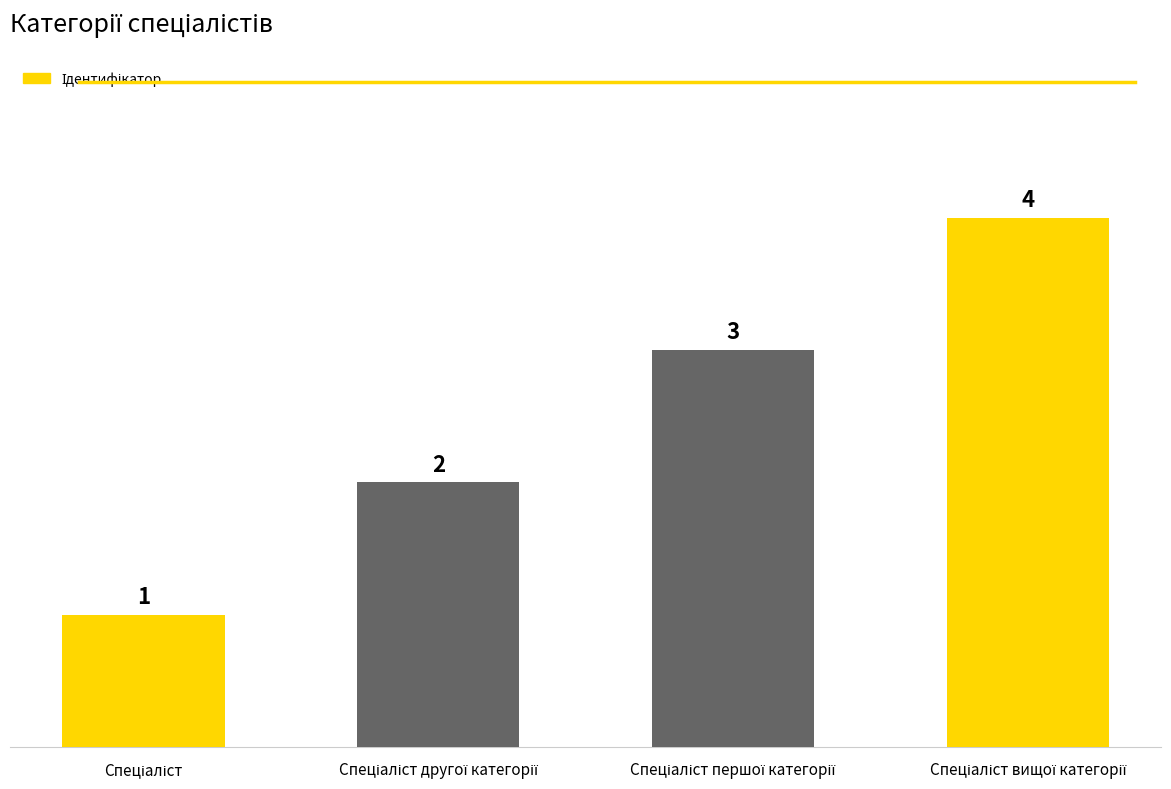

What is the greatest value displayed?

4